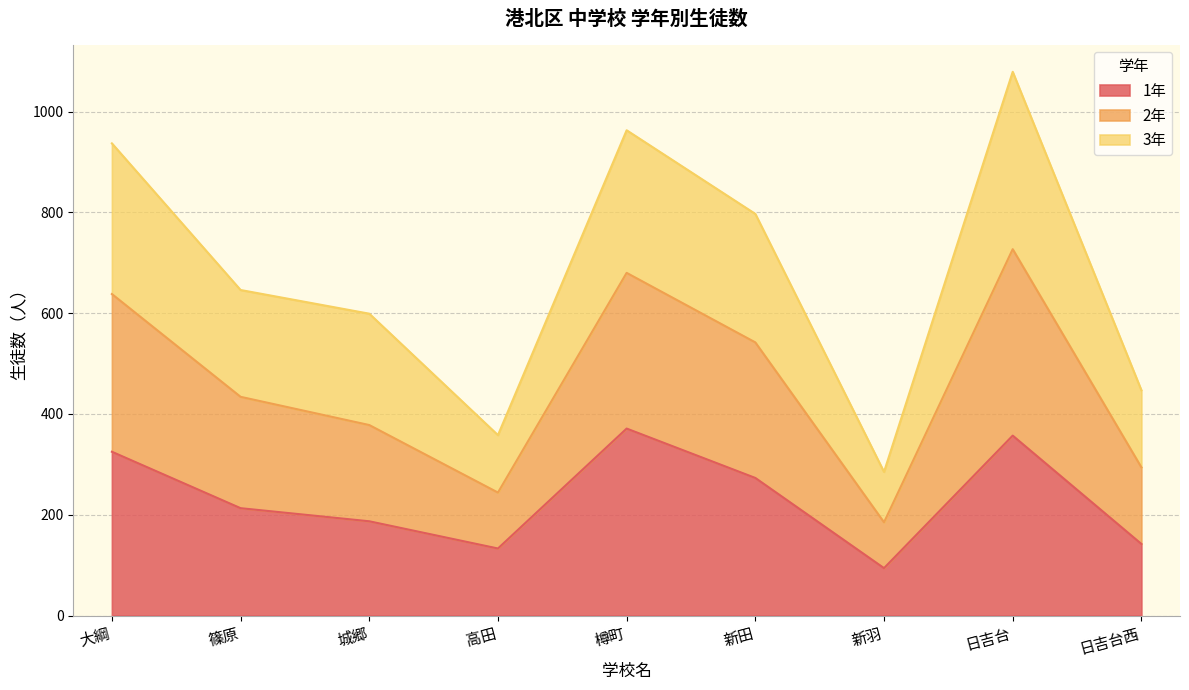

List the labels in order of 1年 value, largest first.

樽町, 日吉台, 大綱, 新田, 篠原, 城郷, 日吉台西, 高田, 新羽